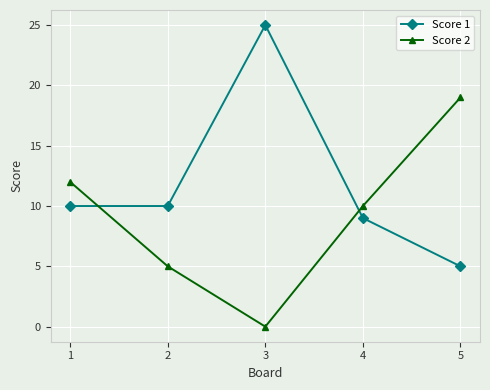

The Score 1 series shows 1 at 4. True or false?

False